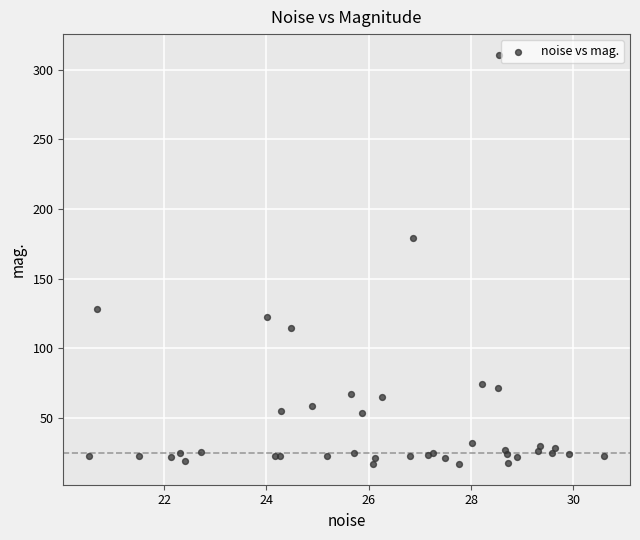

What Y value in the scatter plot is closest to 163?

179.1